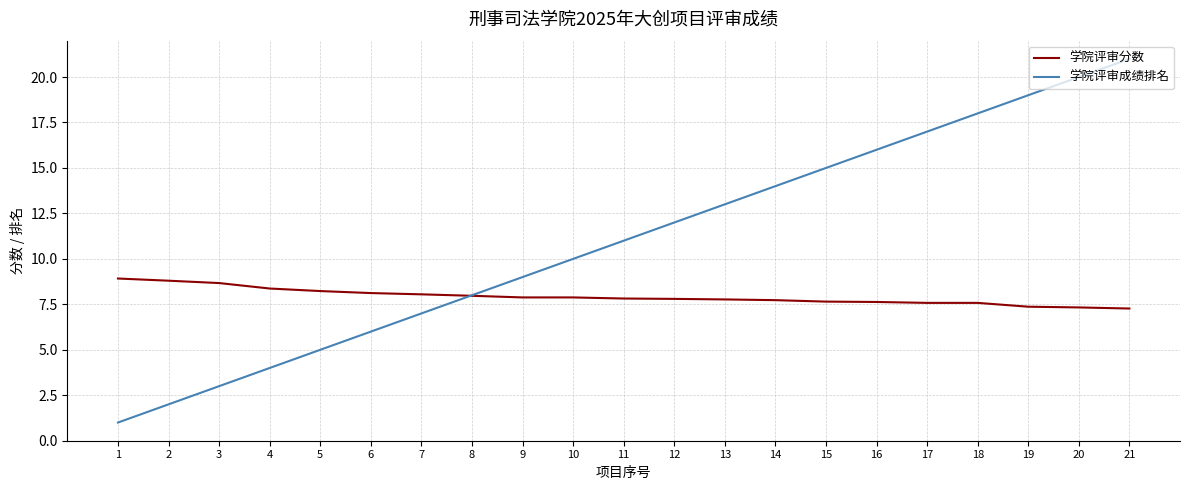

Is it true that 学院评审分数 equals 4.7 at 20?

False